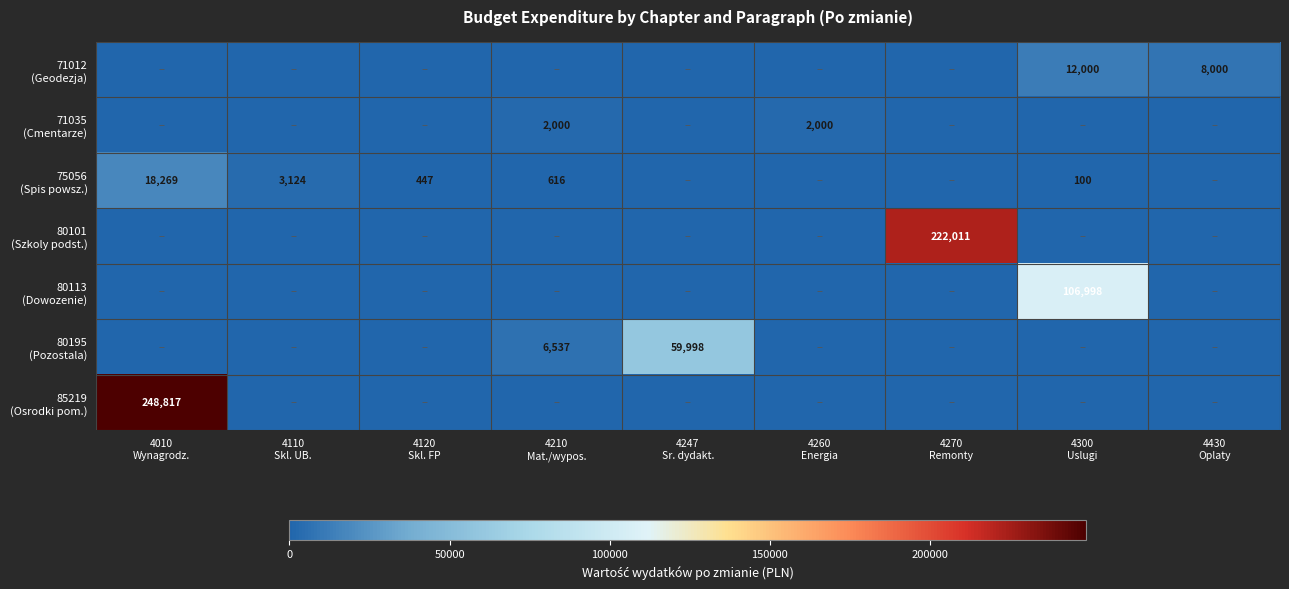

Rank the series at 4110 Skl. UB. from highest to lowest value.

75056 (Spis powsz.), 71012 (Geodezja), 71035 (Cmentarze), 80101 (Szkoly podst.), 80113 (Dowozenie), 80195 (Pozostala), 85219 (Osrodki pom.)